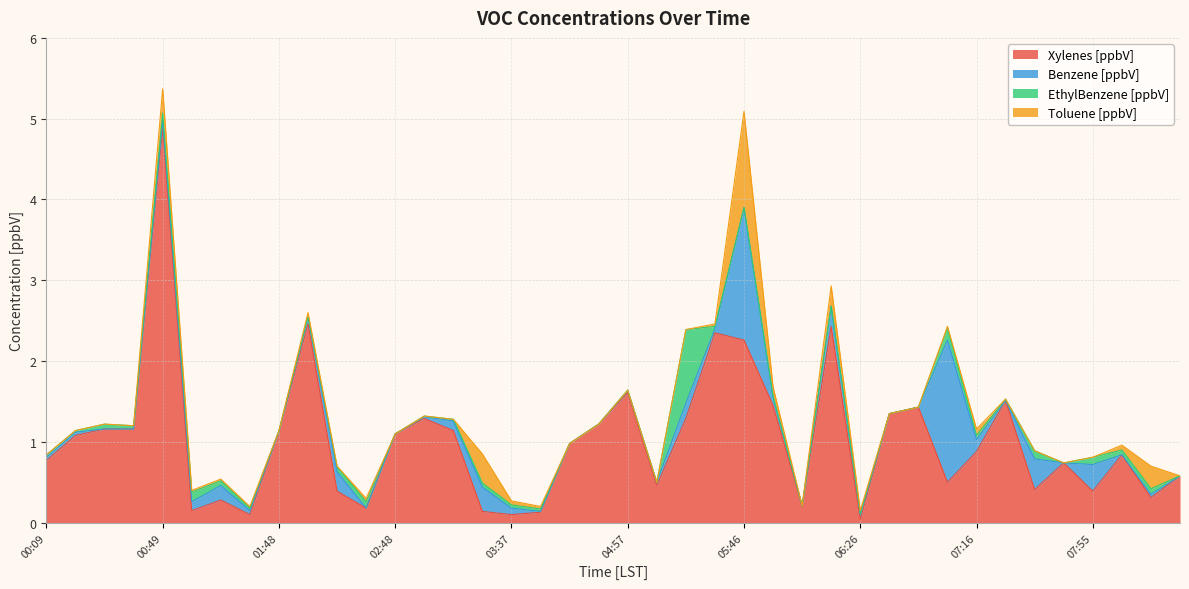

What are all the series names shown in the legend?

Xylenes [ppbV], Benzene [ppbV], EthylBenzene [ppbV], Toluene [ppbV]